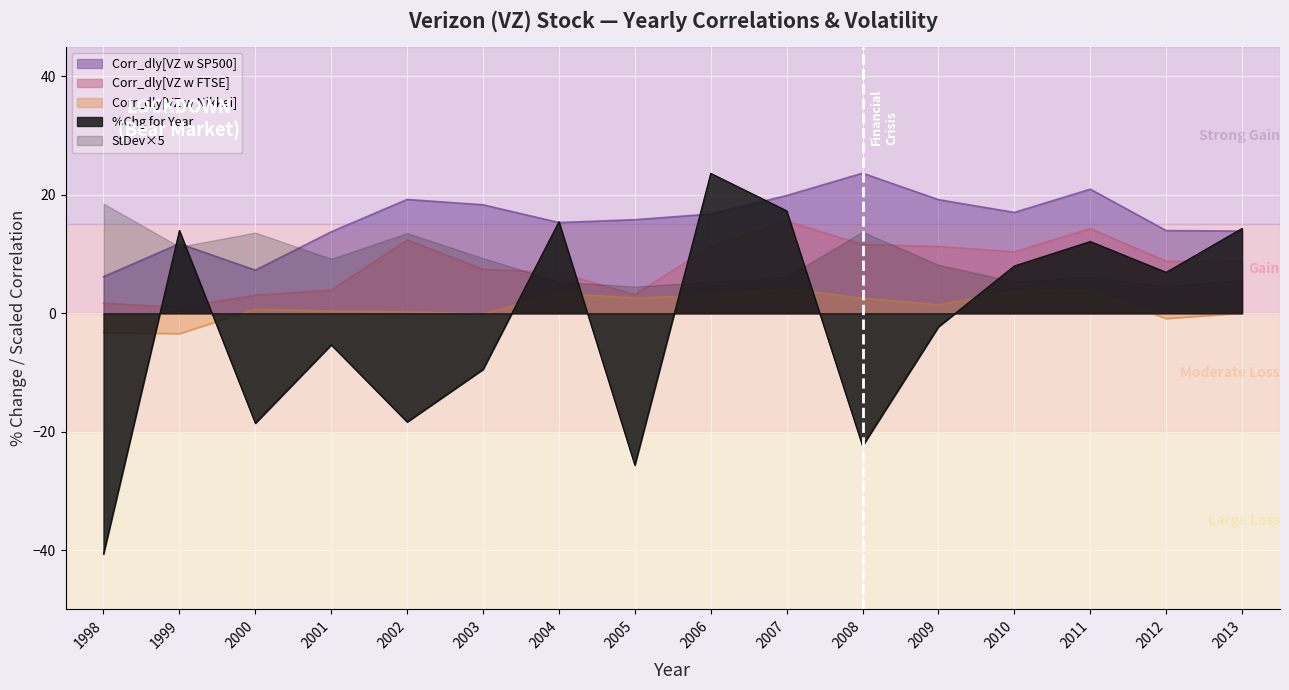

What is the greatest value displayed?

23.7